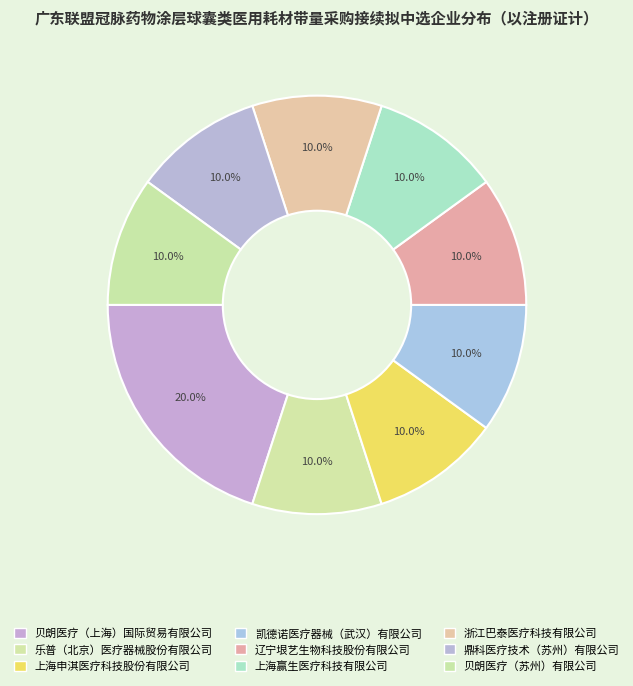

What is the smallest slice in the pie chart?

乐普（北京）医疗器械股份有限公司